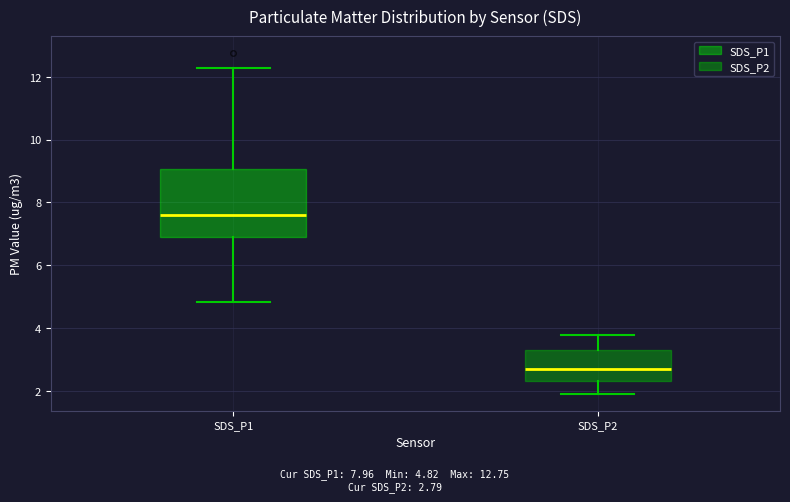

Reading left to right, read every box against the y-axis: the position of its median line, the range the box covers, and the ends of its whiskers. The values are not printed on the chart, so give them approximately, as read against the axis.

SDS_P1: median 7.6, box 7.0 to 9.0, whiskers 4.8 to 12.2
SDS_P2: median 2.6, box 2.4 to 3.2, whiskers 2.0 to 3.8